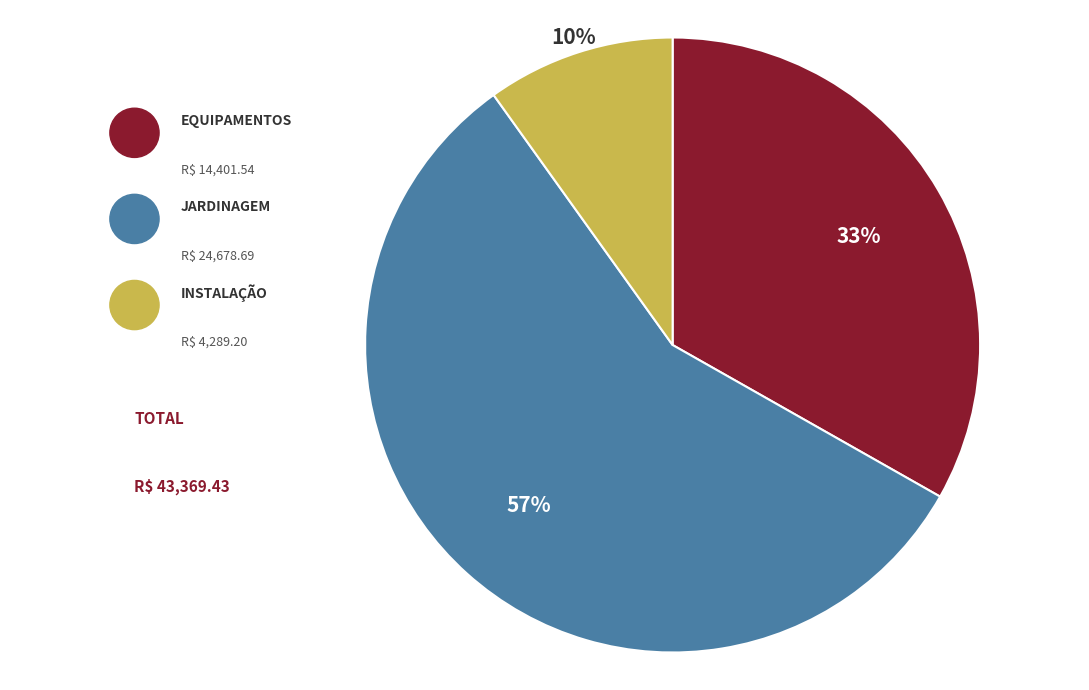

To the nearest percent, what is the difference between the largest and smallest slice percentages?

47%